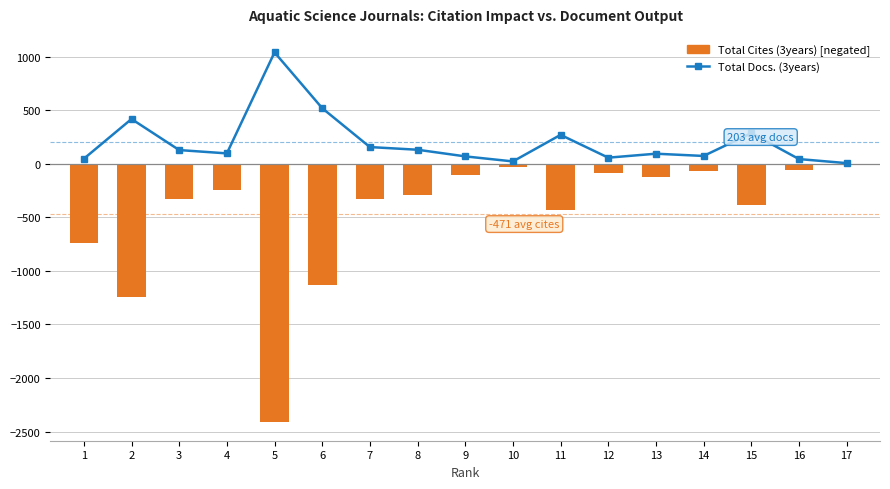

Where is Total Cites (3years) [negated] nearest to the value -1209?

2